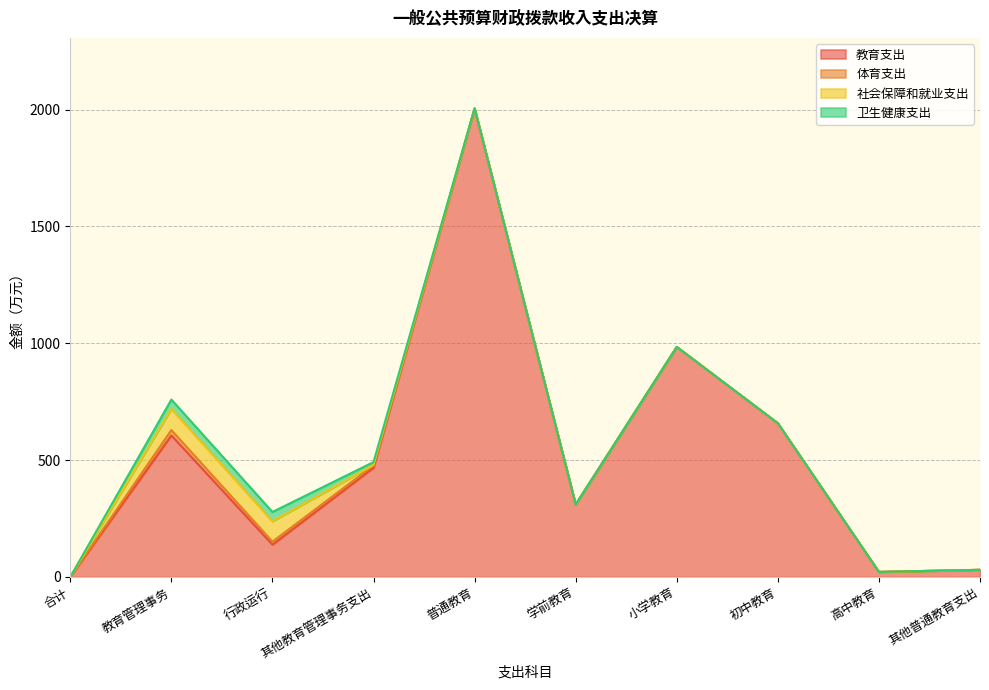

True or false: 社会保障和就业支出 and 教育支出 intersect in this chart.

False